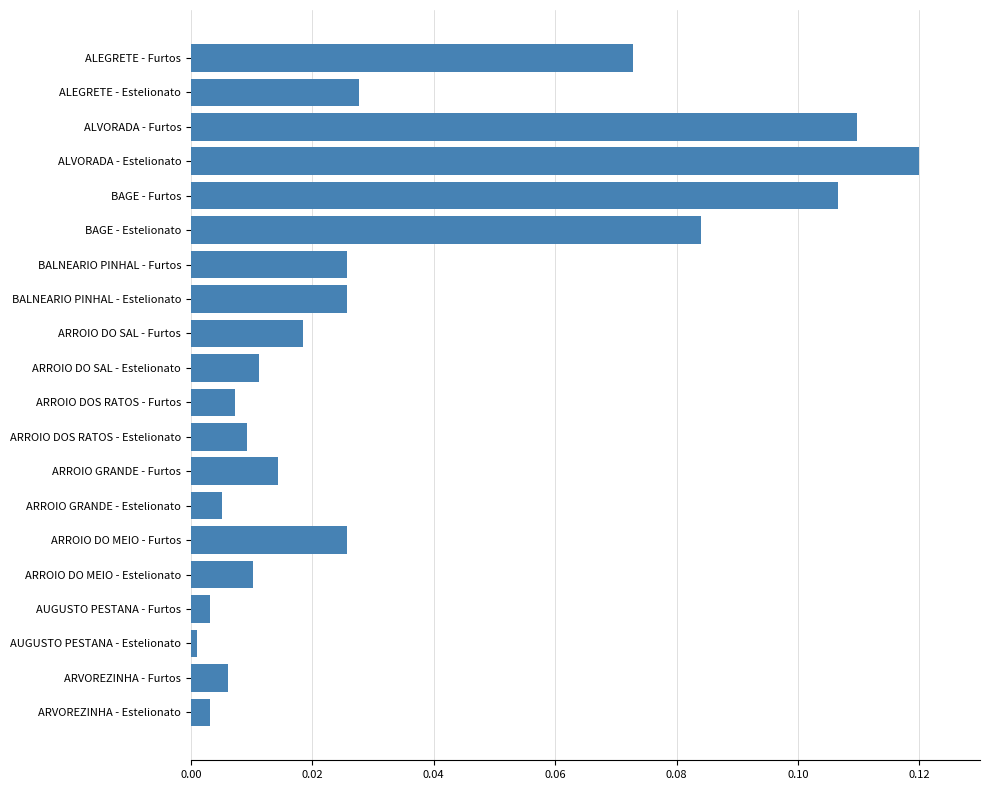

True or false: the data shows 0.2 at ALVORADA - Furtos.

False